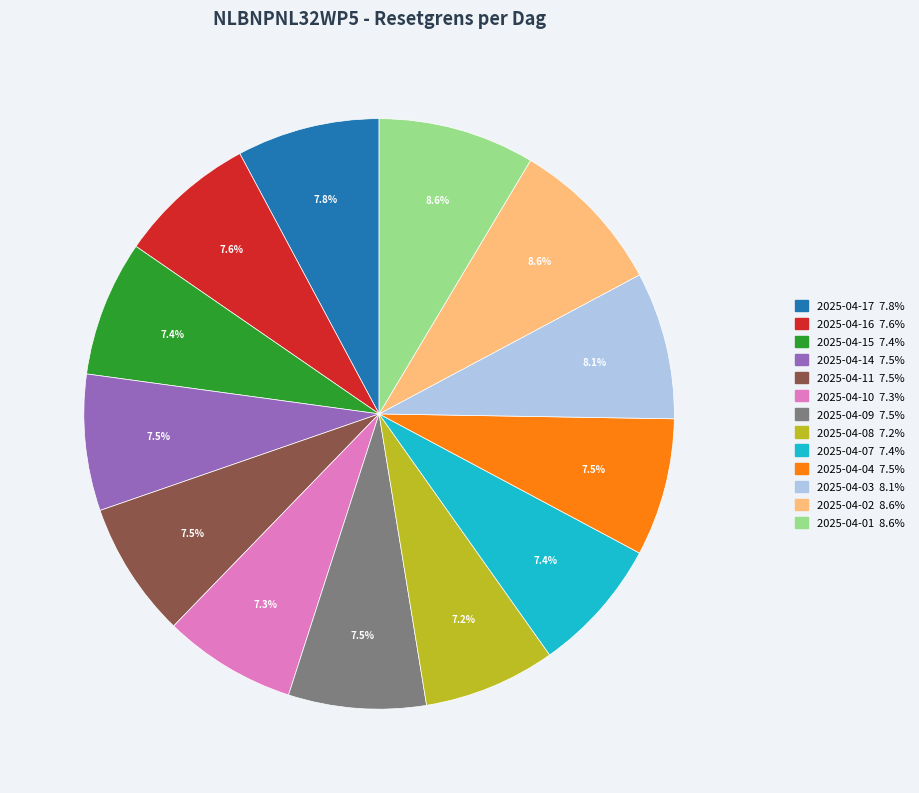

To the nearest percent, what is the combined percentage of 2025-04-08 and 2025-04-04?

15%